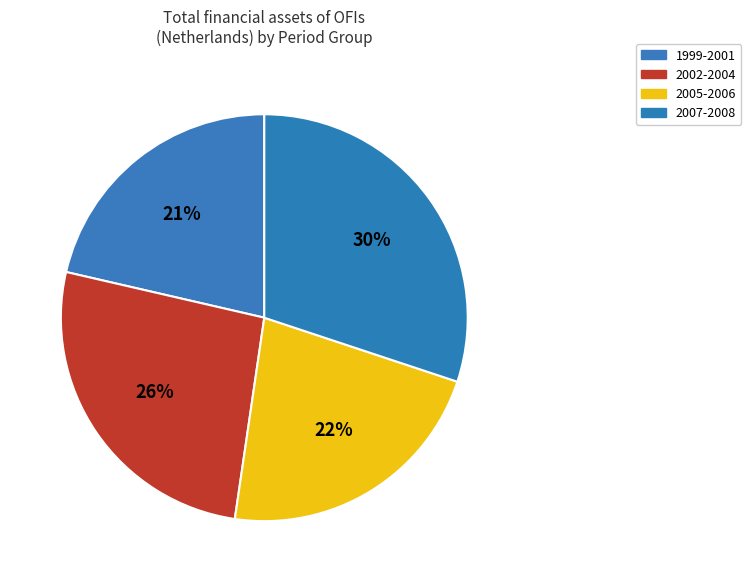

Which category has the biggest portion of the pie?

2007-2008